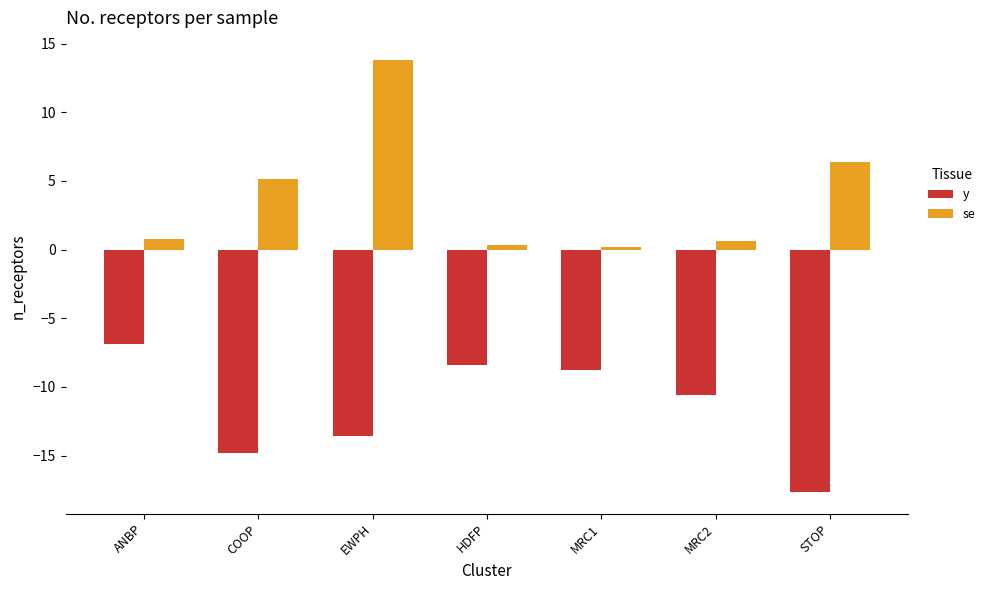

Which series has the largest total across all categories?

se